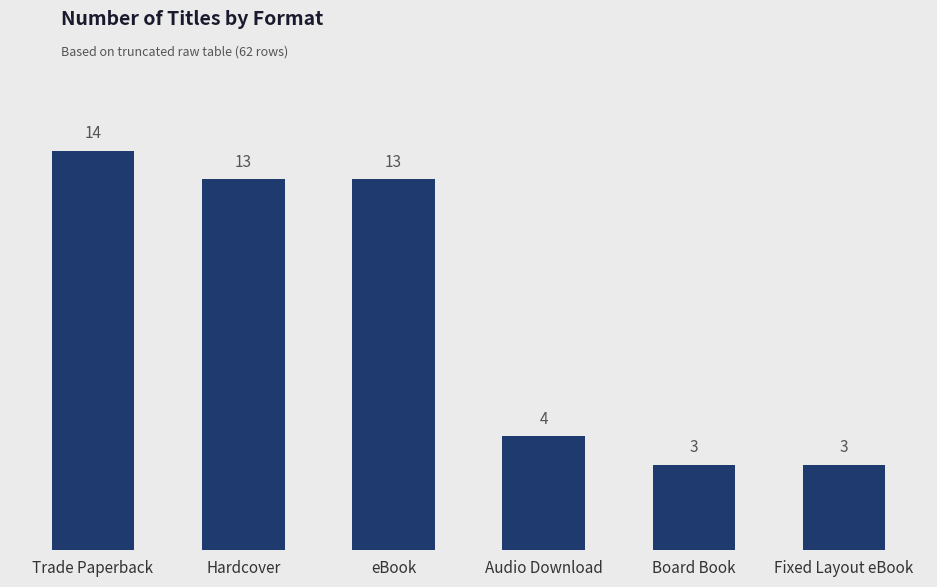

What is the value of the 6th bar from the left?

3